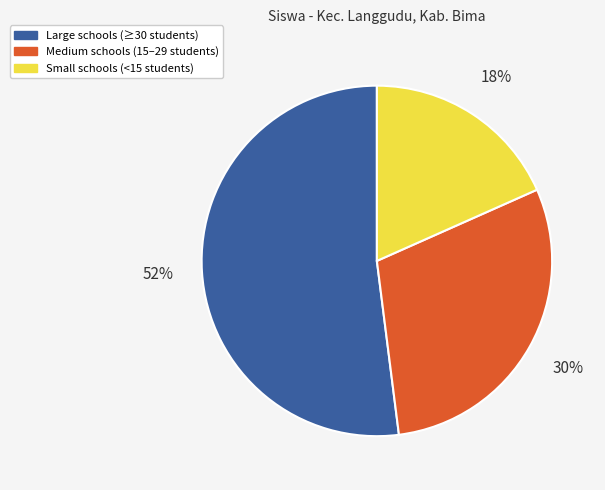

Does any single category account for the majority?

Yes